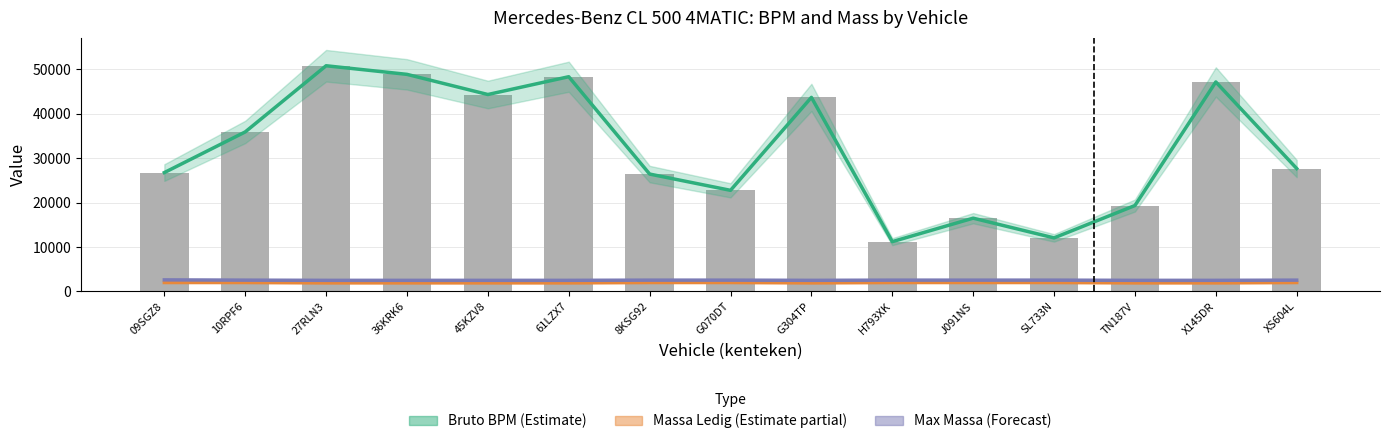

List the series in order of their peak value, lowest first.

Massa Ledig (Estimate partial), Max Massa Voertuig (Forecast), Bruto BPM (Estimate), bruto_bpm (bars)